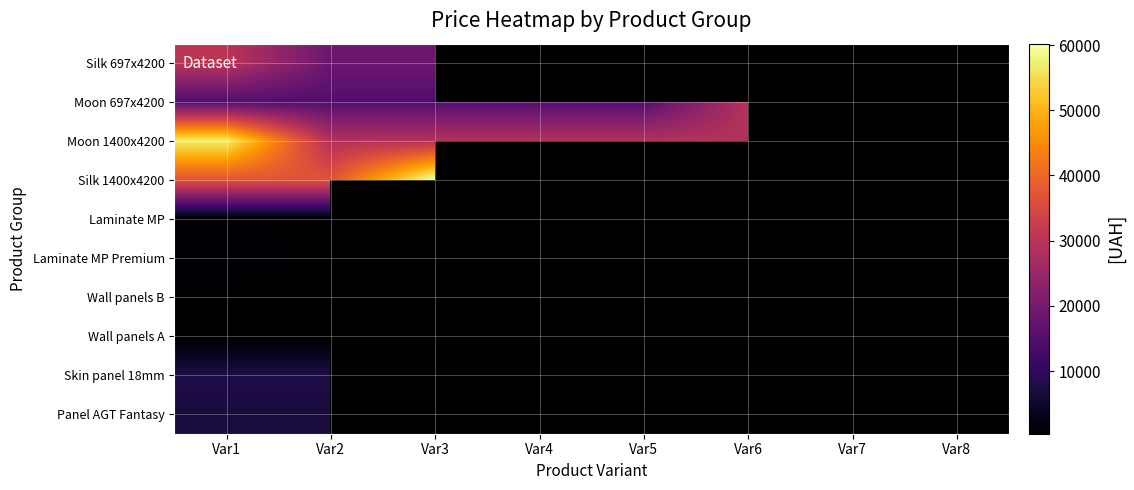

The value of Laminate MP Premium at Var7 is 1236.5. True or false?

False